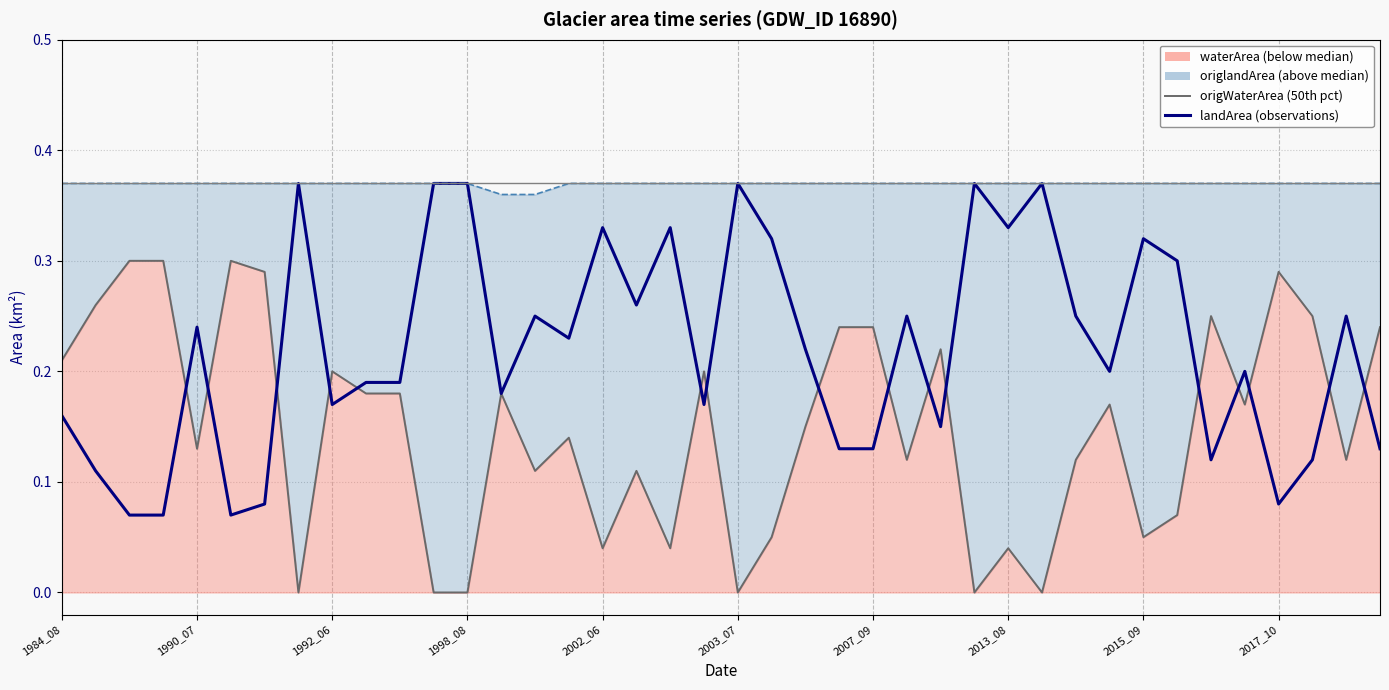

True or false: mweArea (total) has a value of 0.5 at 29.

False